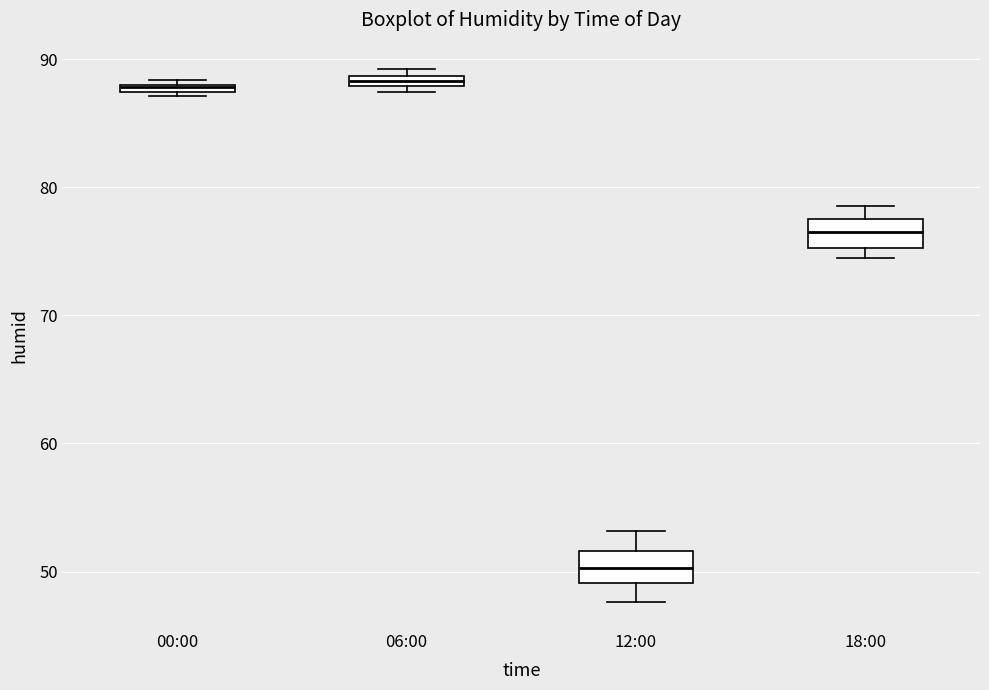

Which box's median line is the lowest?

12:00